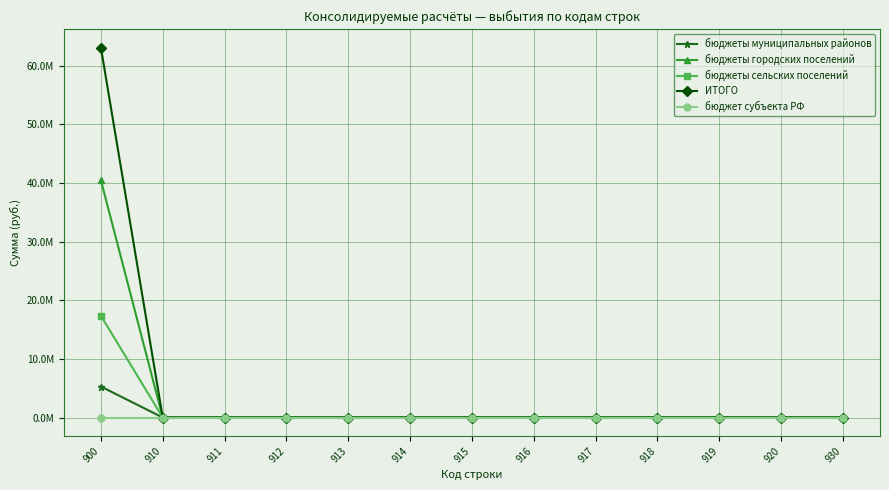

True or false: бюджеты сельских поселений and бюджет субъекта РФ intersect in this chart.

False